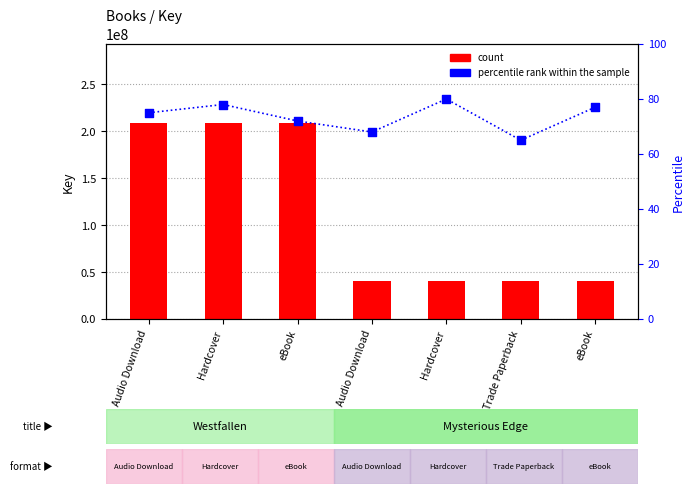

Which series has the largest total across all categories?

count